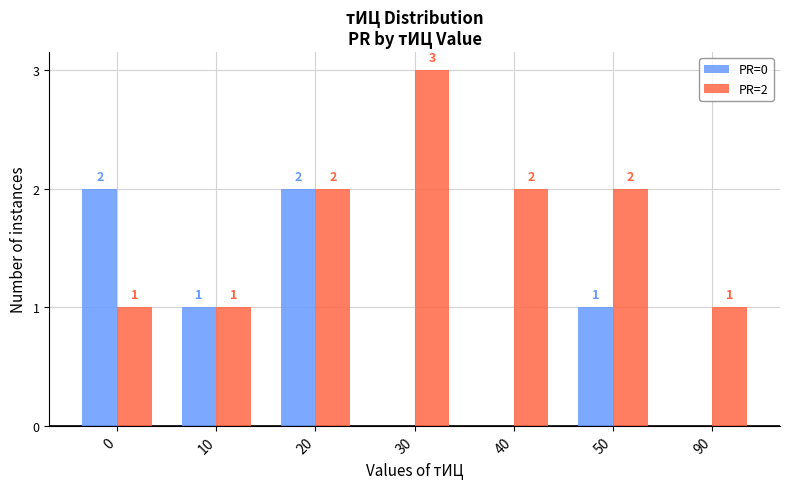

What is the sum of the PR=0 values at 50 and 0?

3